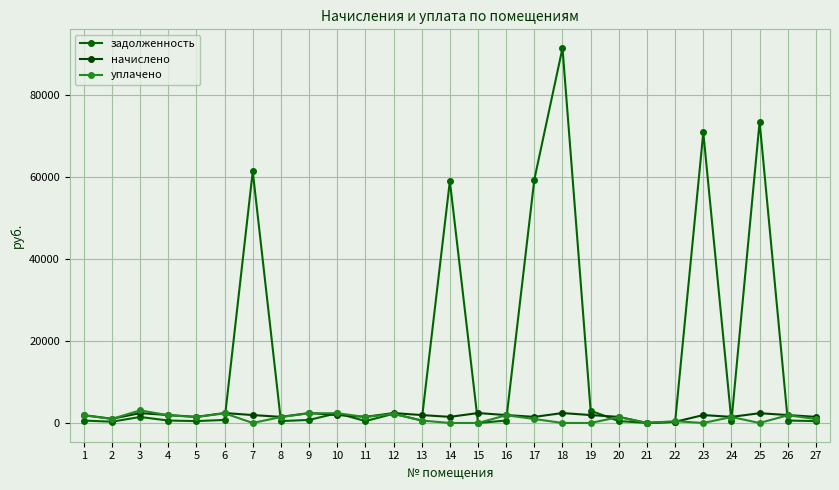

Which series has the widest spread of values?

задолженность